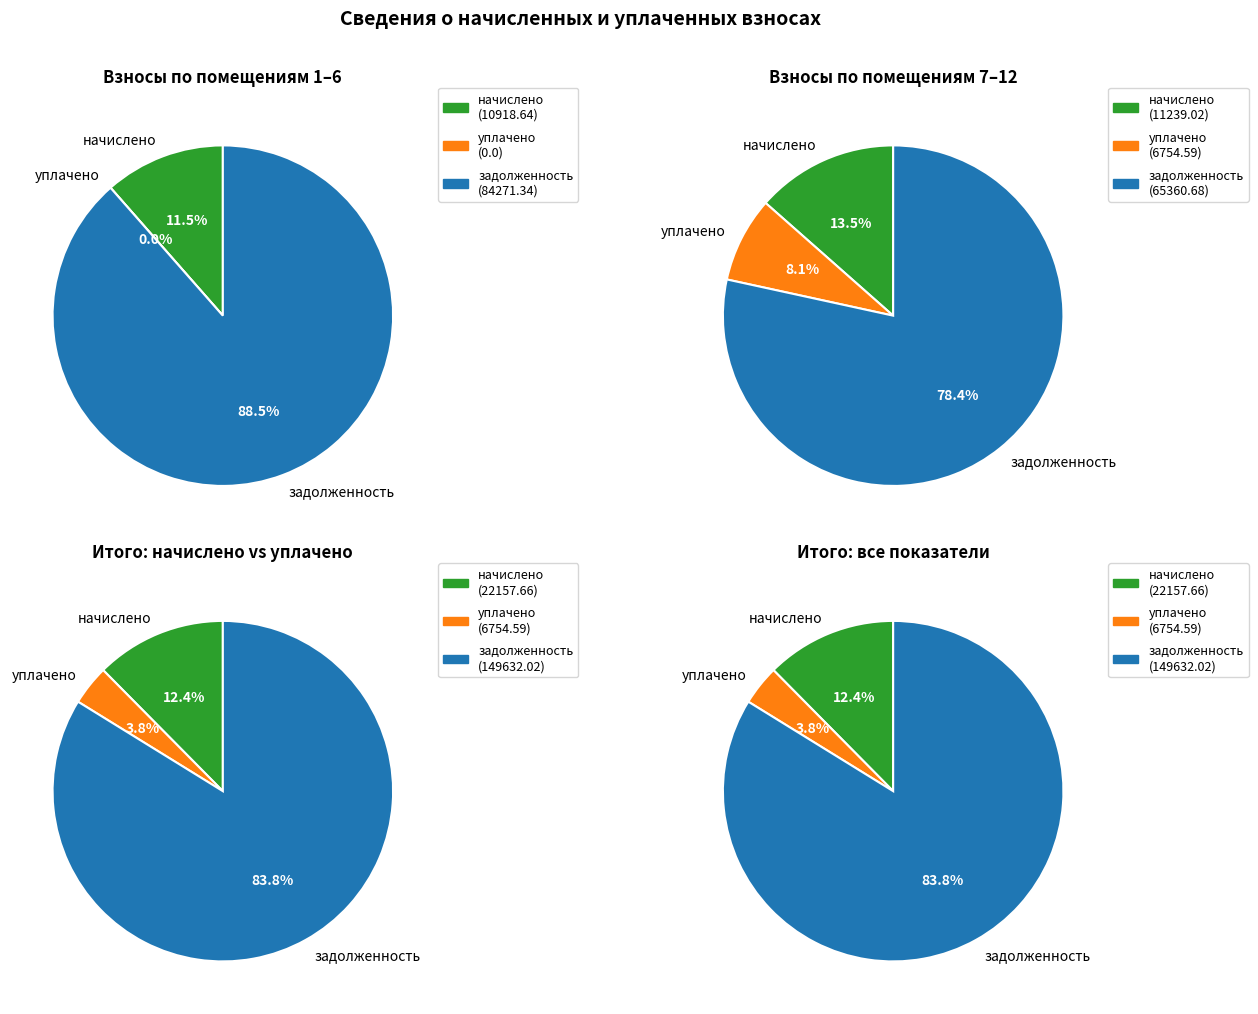

How much of the chart is everything except 11?

91.7%